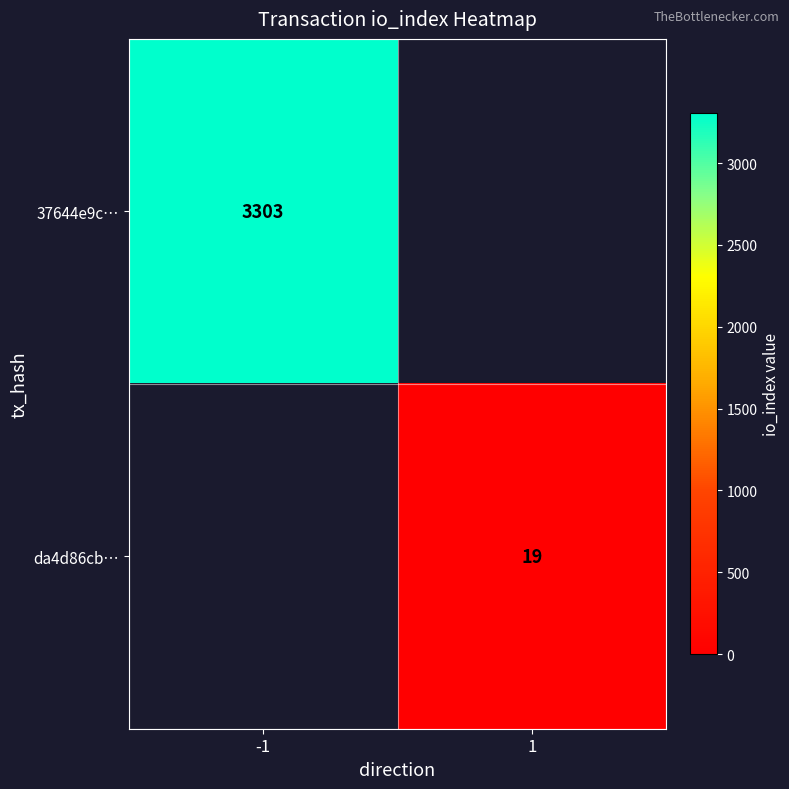

At how many categories does at least one series exceed 2709?

1